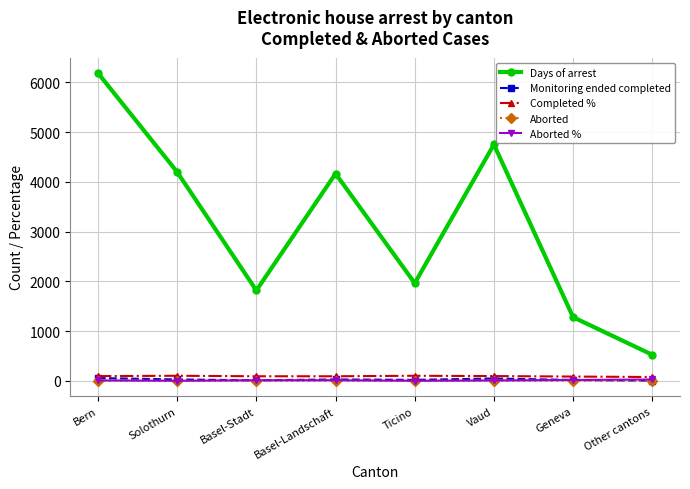

Is the value of Monitoring ended completed at Basel-Stadt greater than the value of Completed % at Ticino?

No